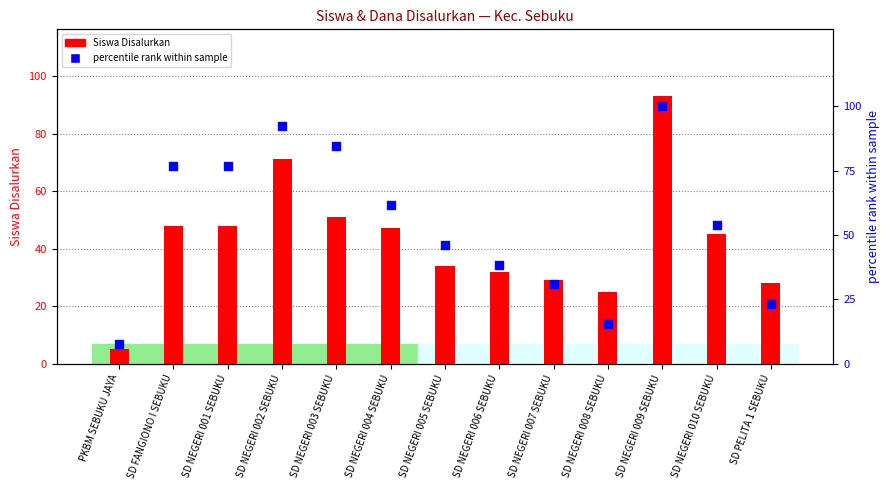

Which series contains the highest Y value?

percentile rank within sample